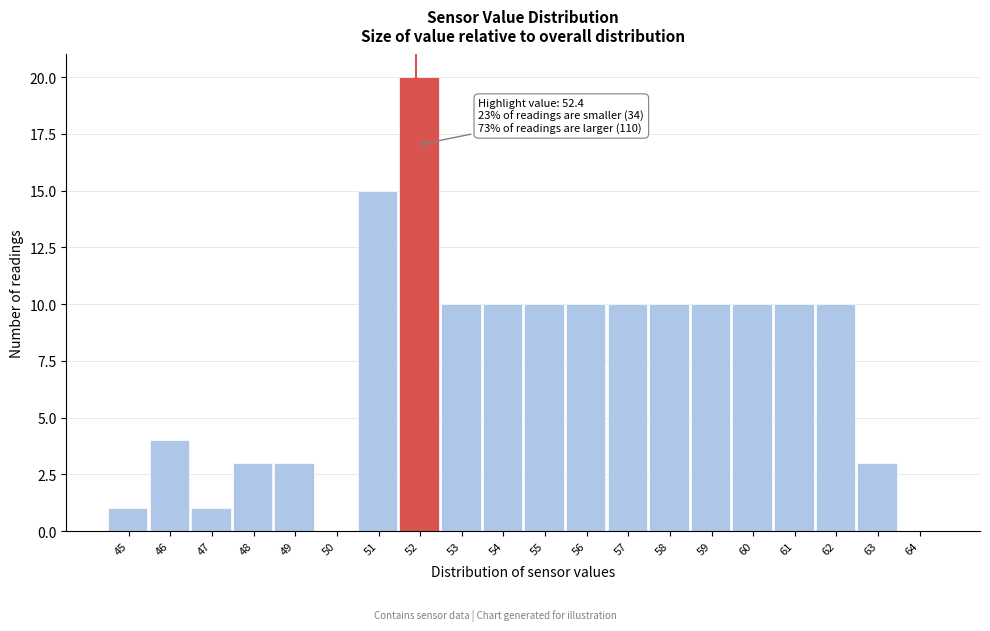

Reading right to left, what are all the values shown in this chart?

64=0	63=3	62=10	61=10	60=10	59=10	58=10	57=10	56=10	55=10	54=10	53=10	52=20	51=15	50=0	49=3	48=3	47=1	46=4	45=1